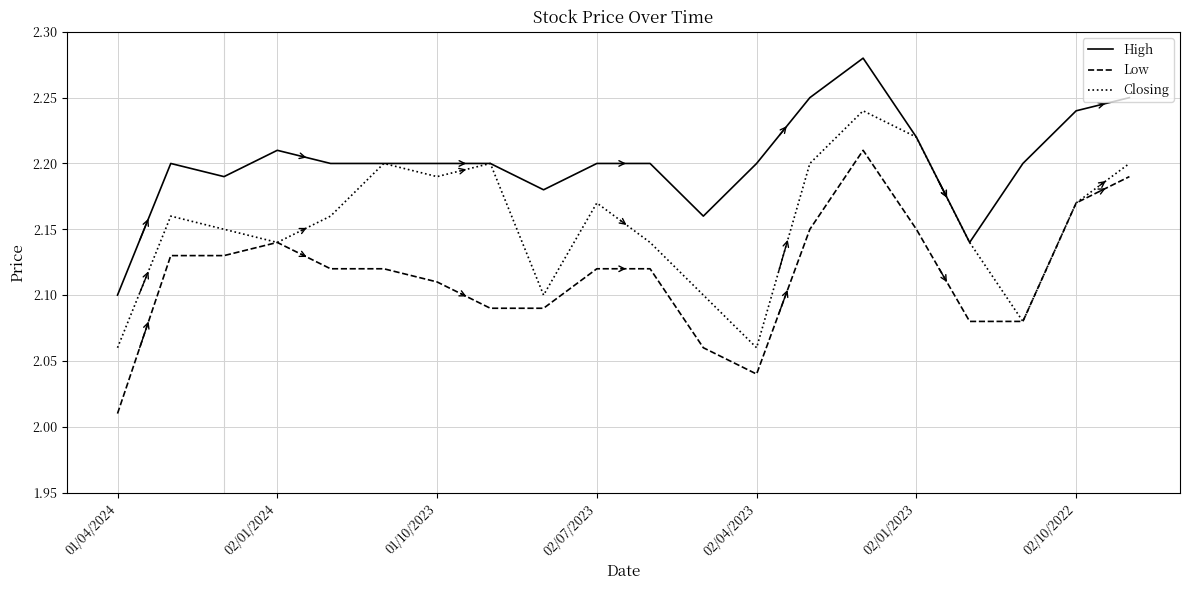

How many lines are shown in the chart?

3